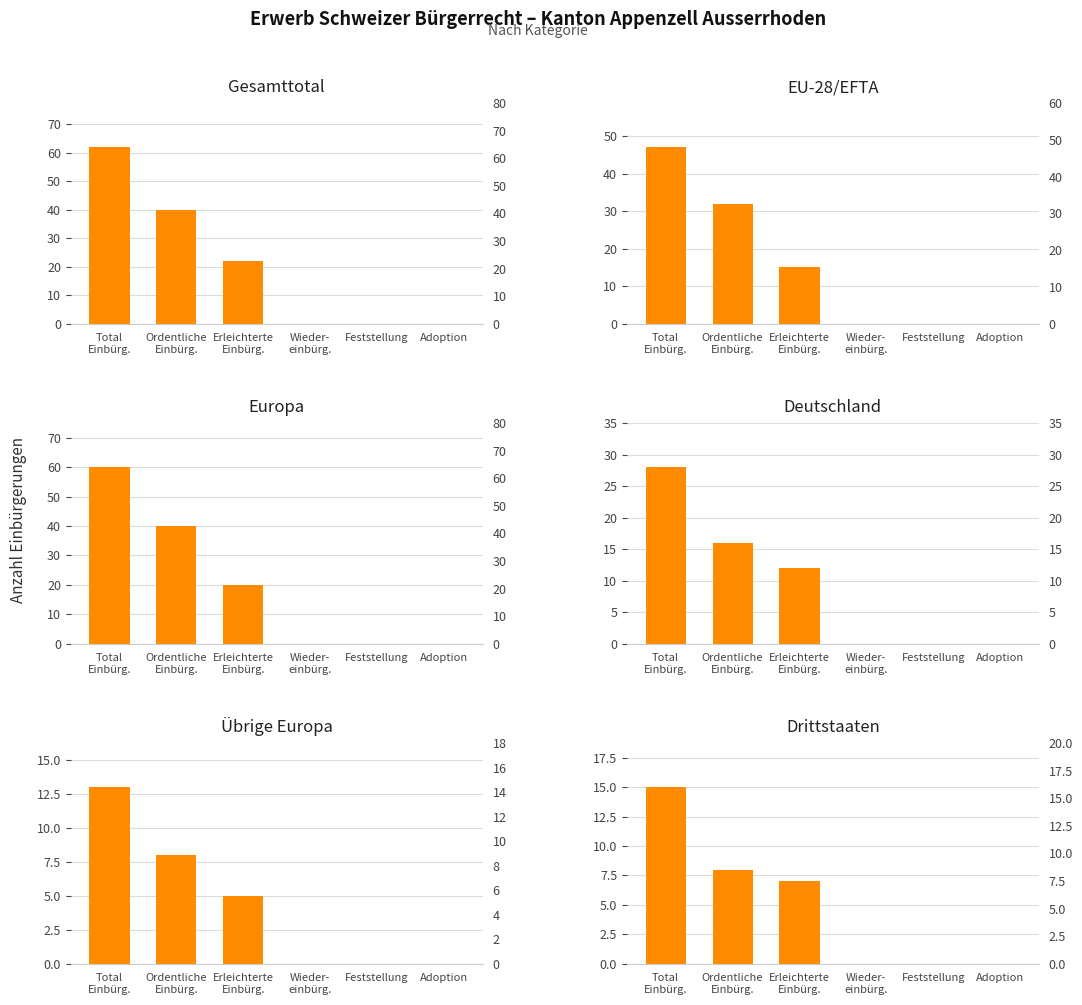

Is the value of Gesamttotal at Erleichterte
Einbürg. greater than the value of EU-28/EFTA at Wieder-
einbürg.?

Yes